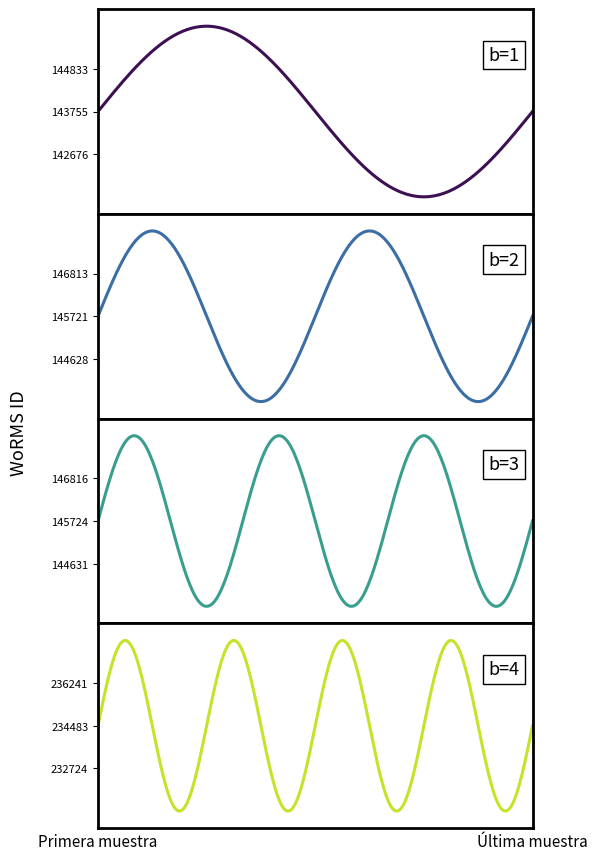

The Laminaria digitata series shows 90155 at RCC7125. True or false?

False